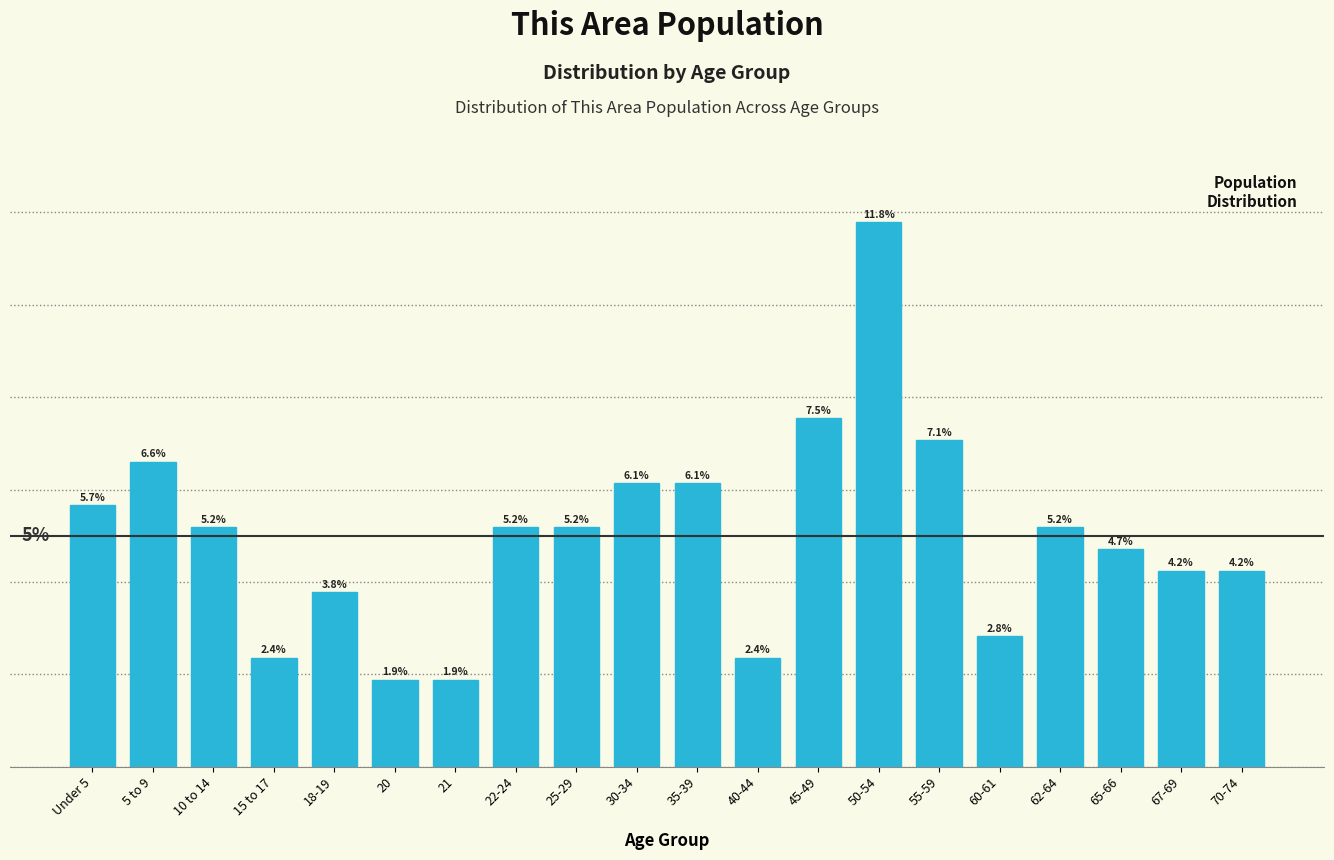

Which has a higher value, 20 or 30-34?

30-34